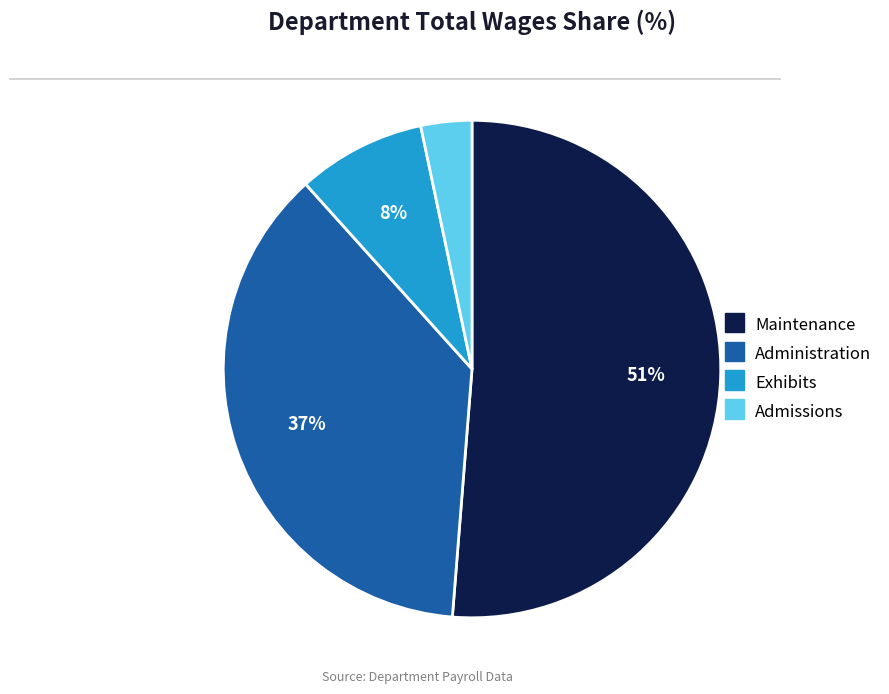

Which slice is the smallest?

Admissions